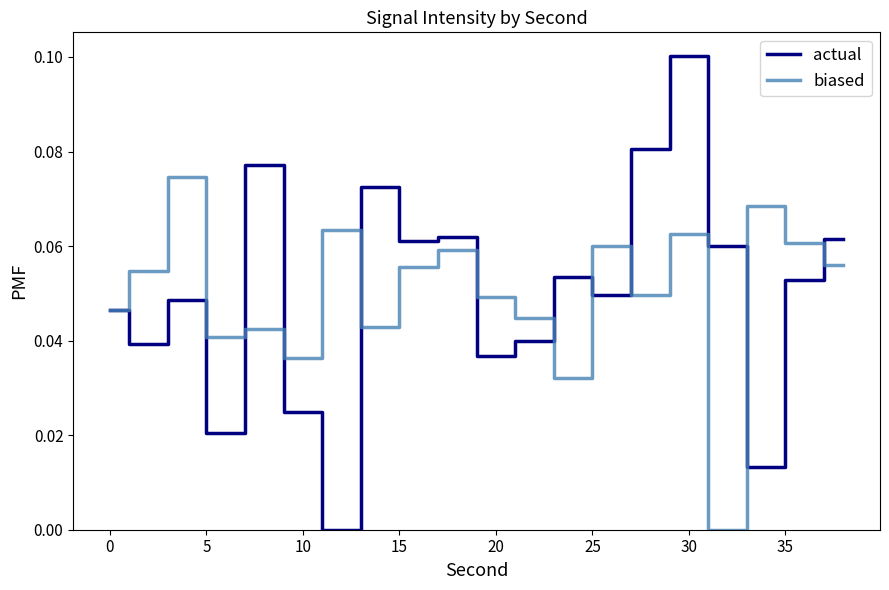

Which series has the largest range (max minus min)?

actual